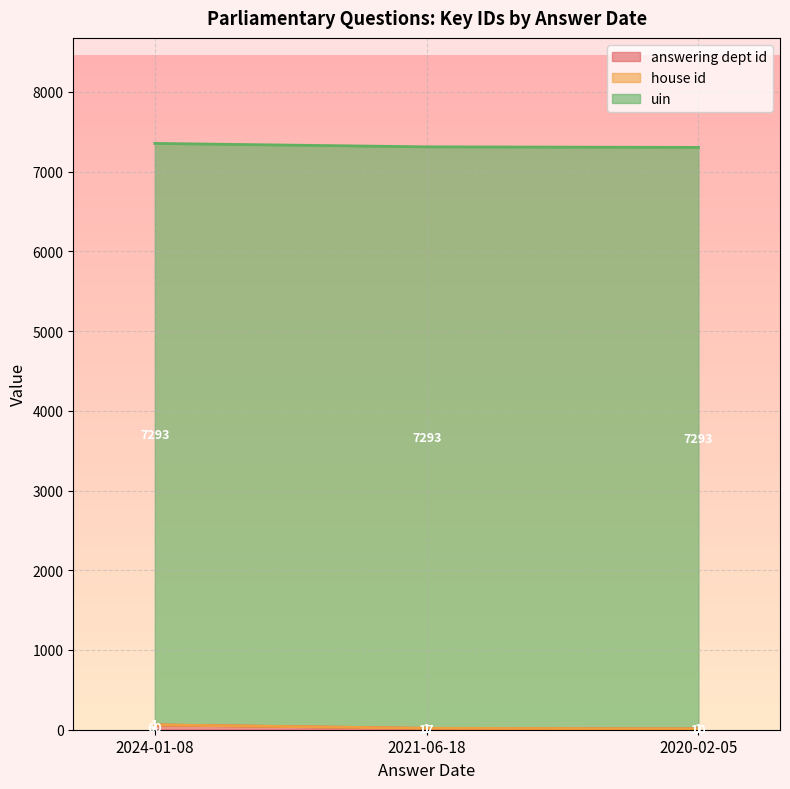

What is the average value of the house id series?

1